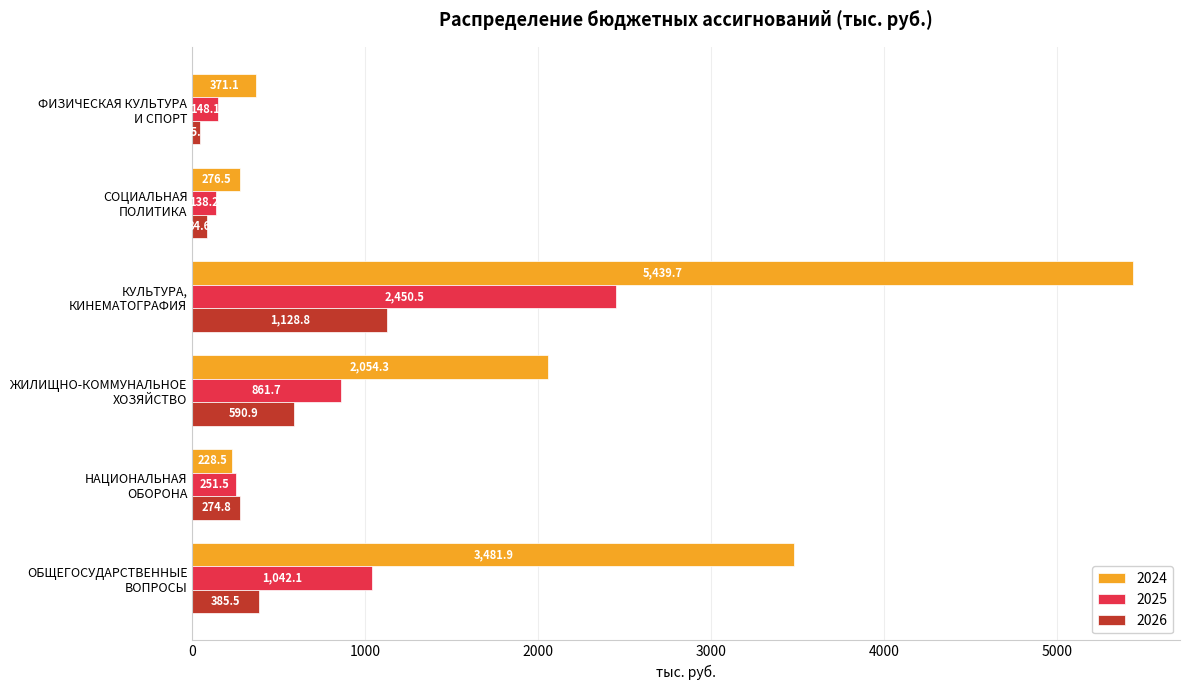

At which label is 2026 closest to 587?

ЖИЛИЩНО-КОММУНАЛЬНОЕ
ХОЗЯЙСТВО